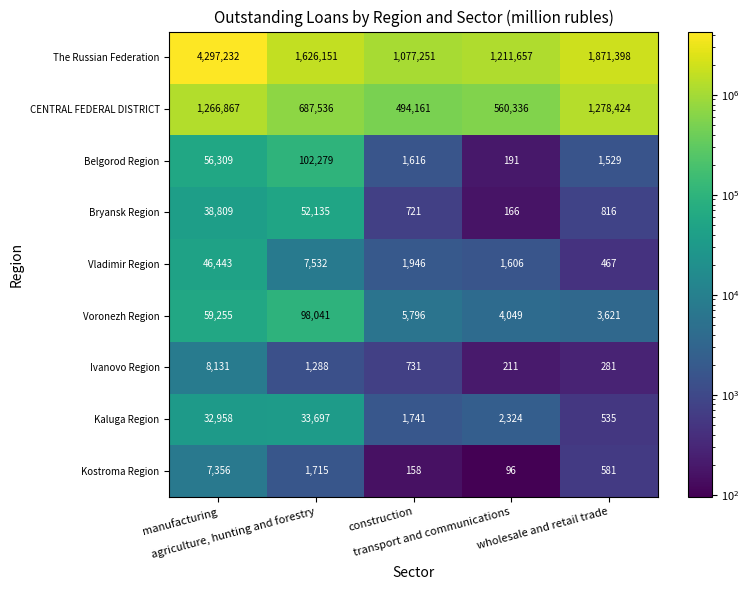

What is the difference between the maximum and minimum values in the CENTRAL FEDERAL DISTRICT series?

784263